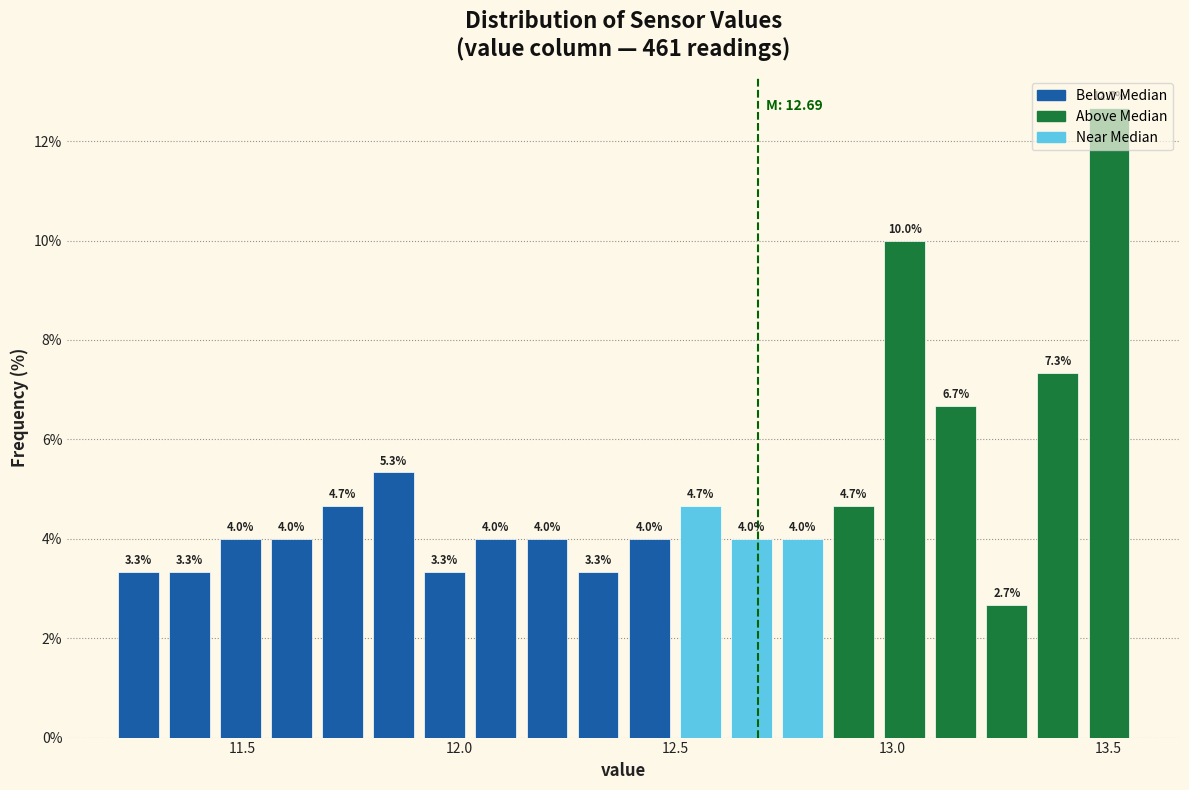

Around what value on the x-axis is the tallest bar? Give the approximate position of its centre, as read against the axis.

13.50